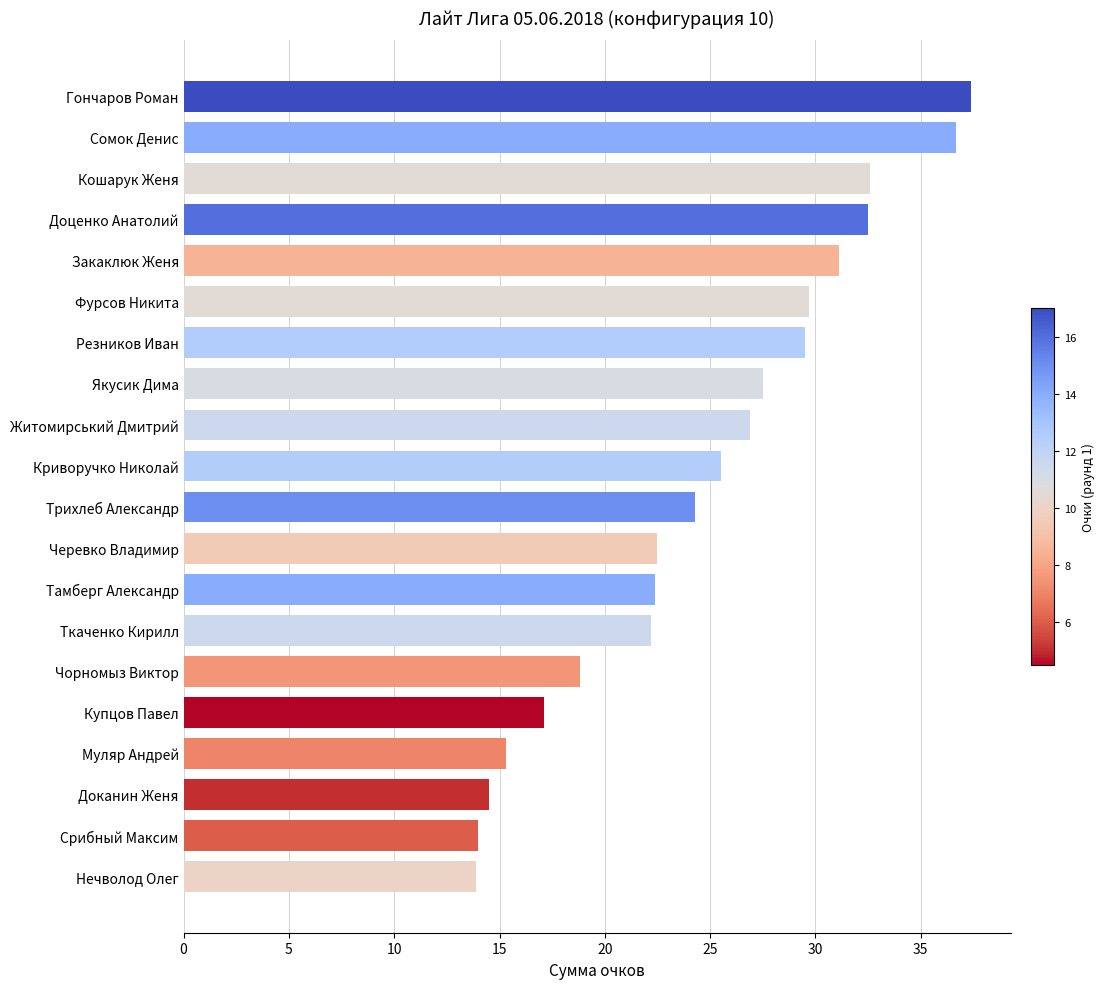

What is the approximate value at Чорномыз Виктор?

18.8